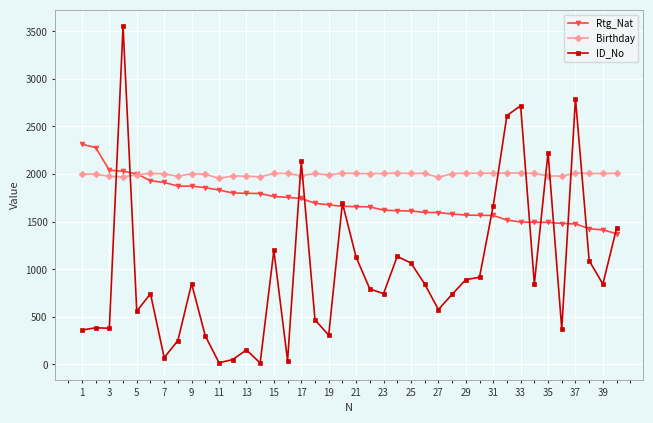

What is the greatest value displayed?

3551